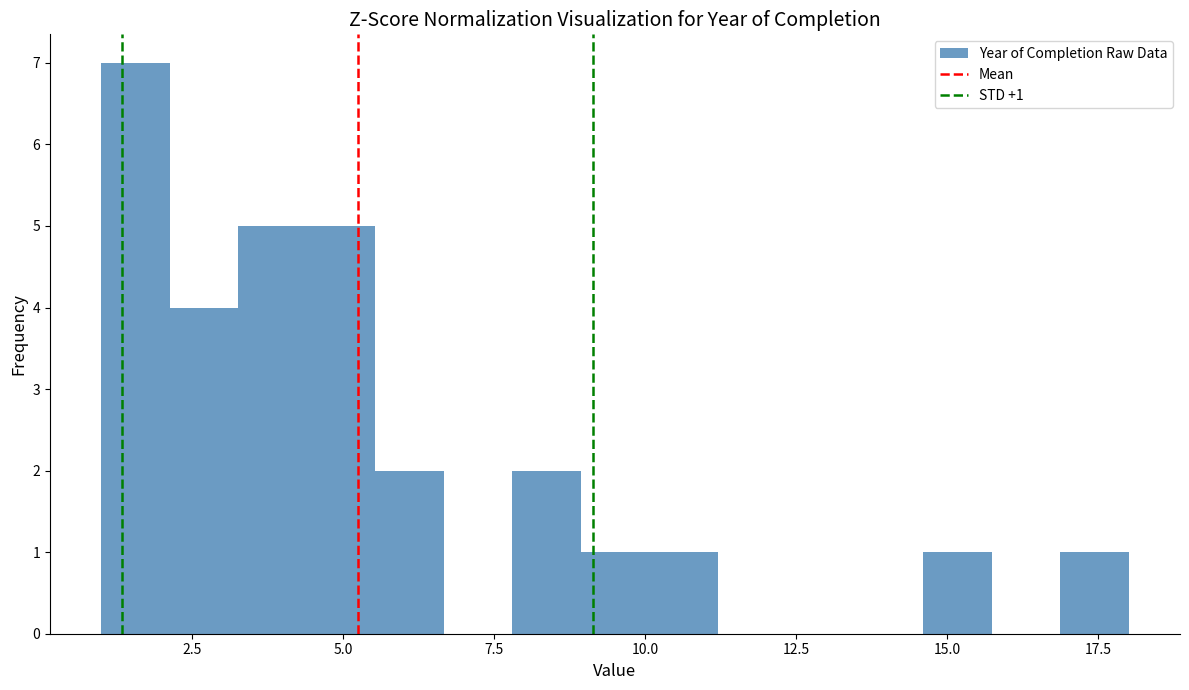

Read against the x-axis, roughly where is the centre of the tallest bar?

1.5